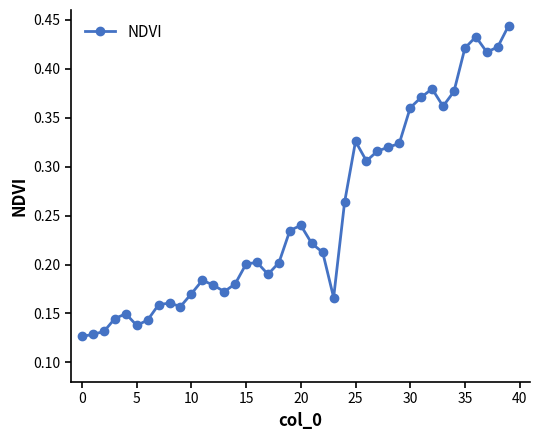

True or false: the data has more than 1 interior local peaks.

True